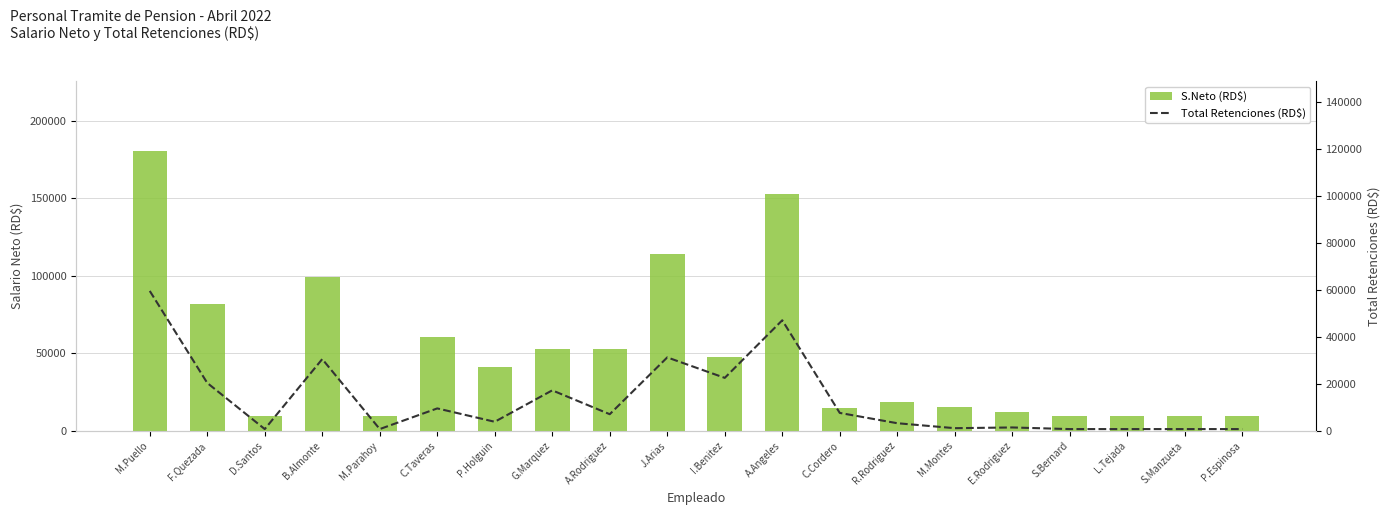

What are all the series names shown in the legend?

S.Neto (RD$), Total Retenciones (RD$)